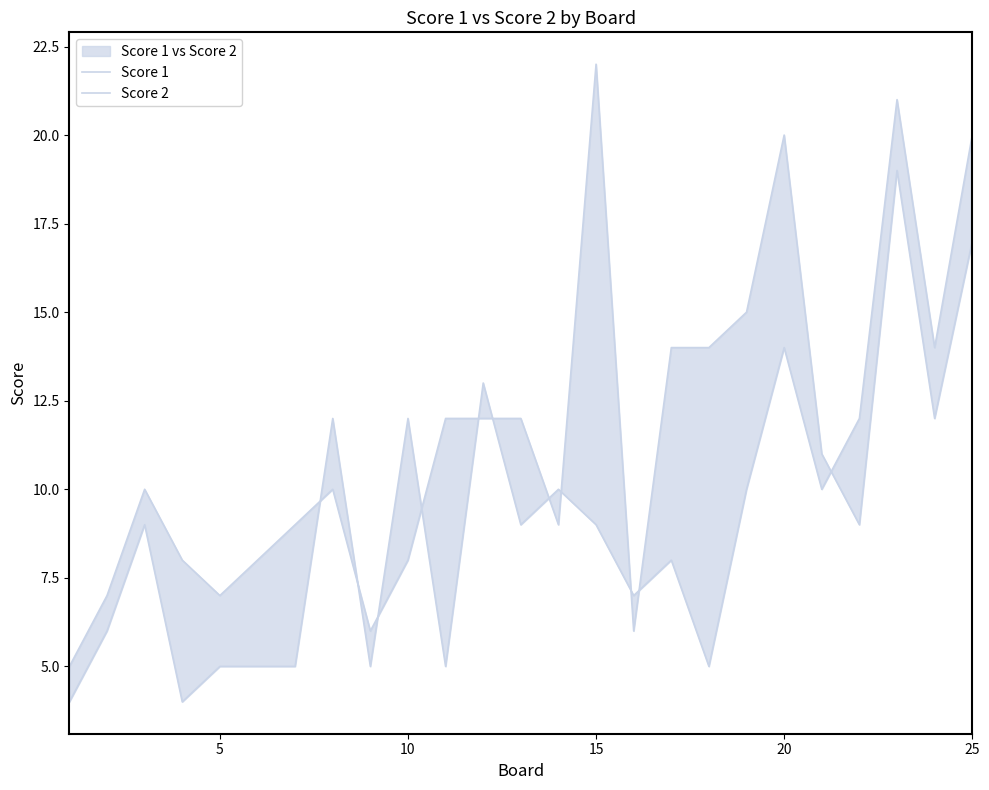

Is the value of Score 2 at 22 greater than the value of Score 1 at 24?

Yes